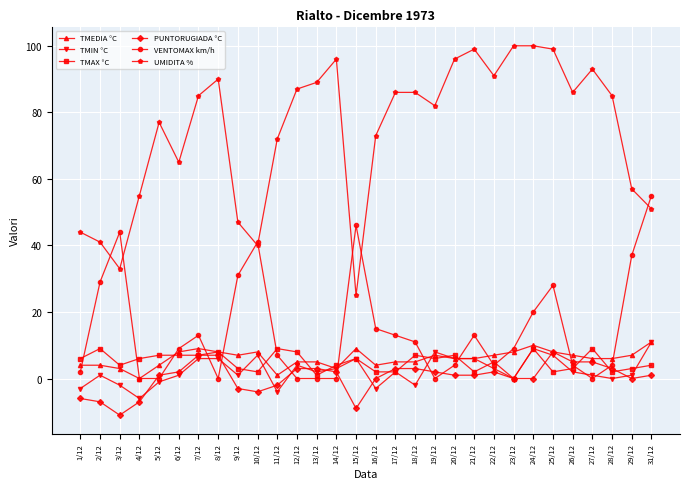

Does the chart display data point markers on the line(s)?

Yes